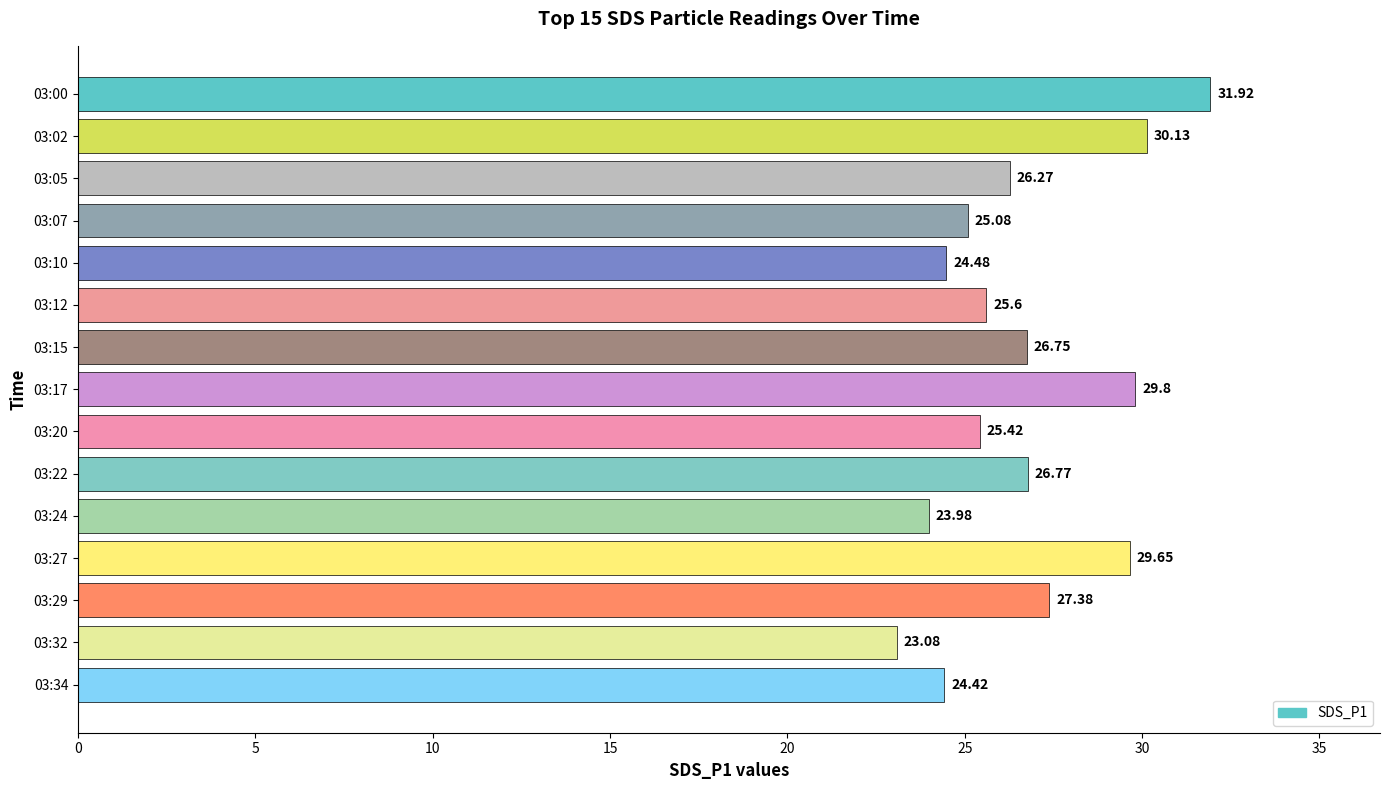

How many data points does each series have?

15